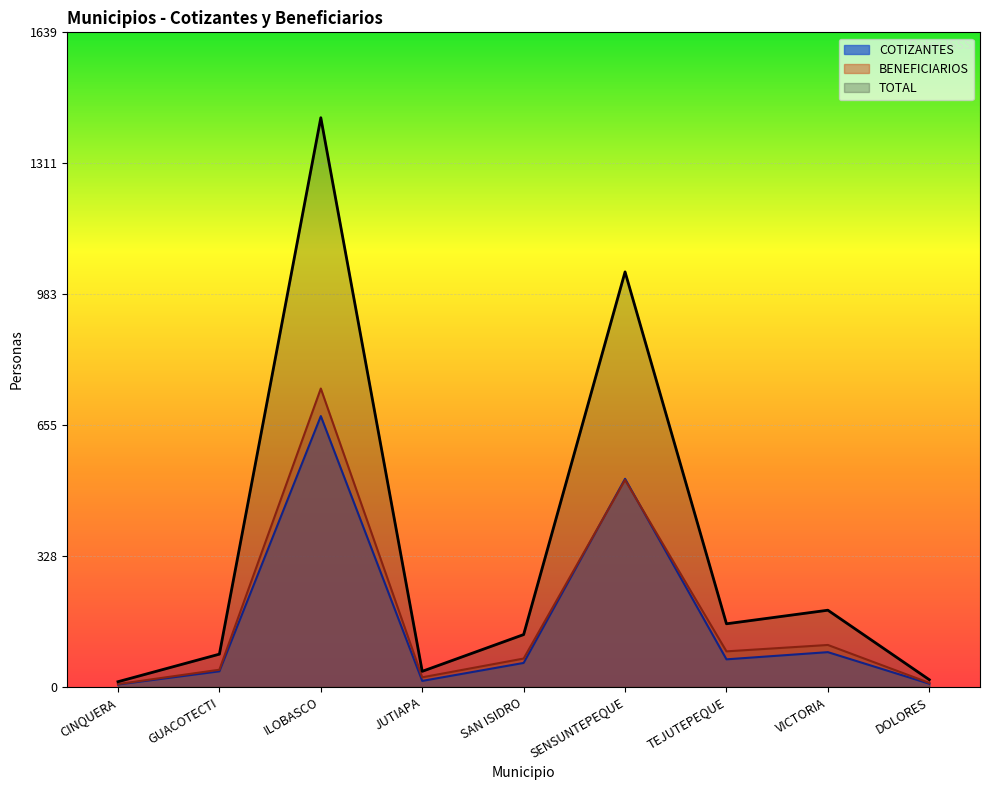

The value at SENSUNTEPEQUE is 437. True or false?

False